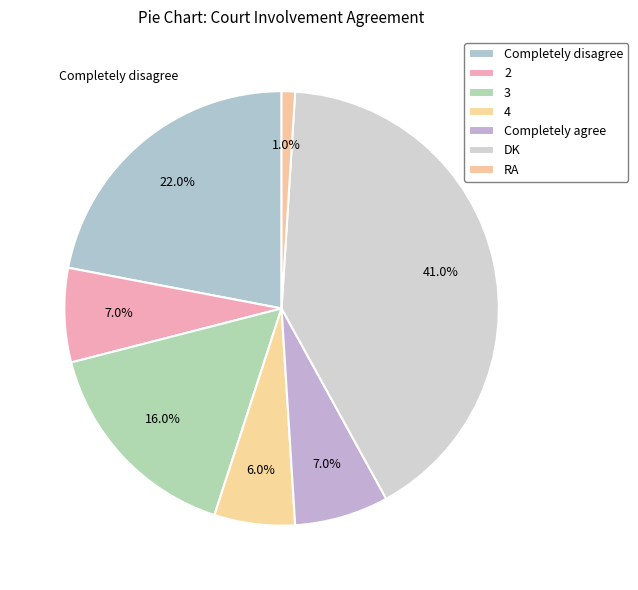

Is there any slice that represents more than half of the pie?

No